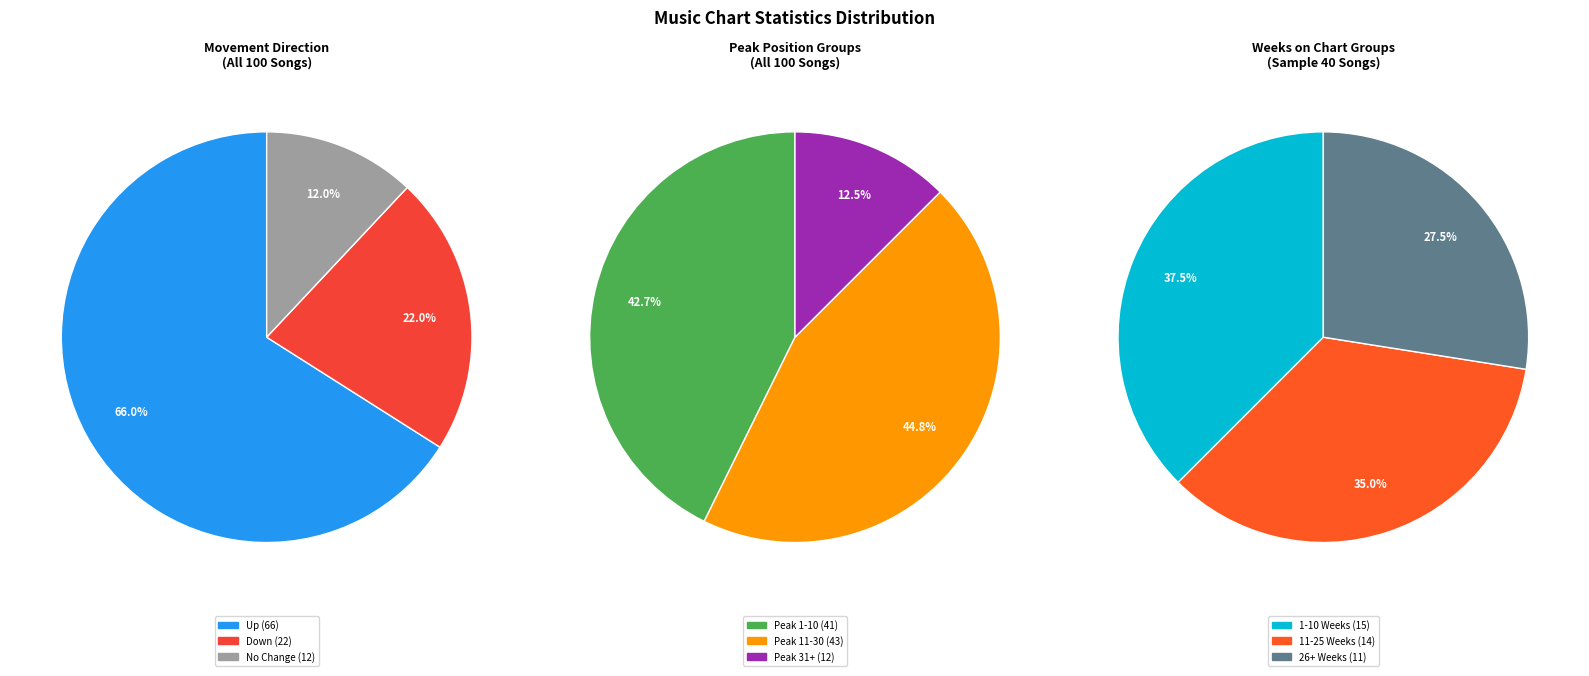

To the nearest percent, what percentage of the pie is down?

22%